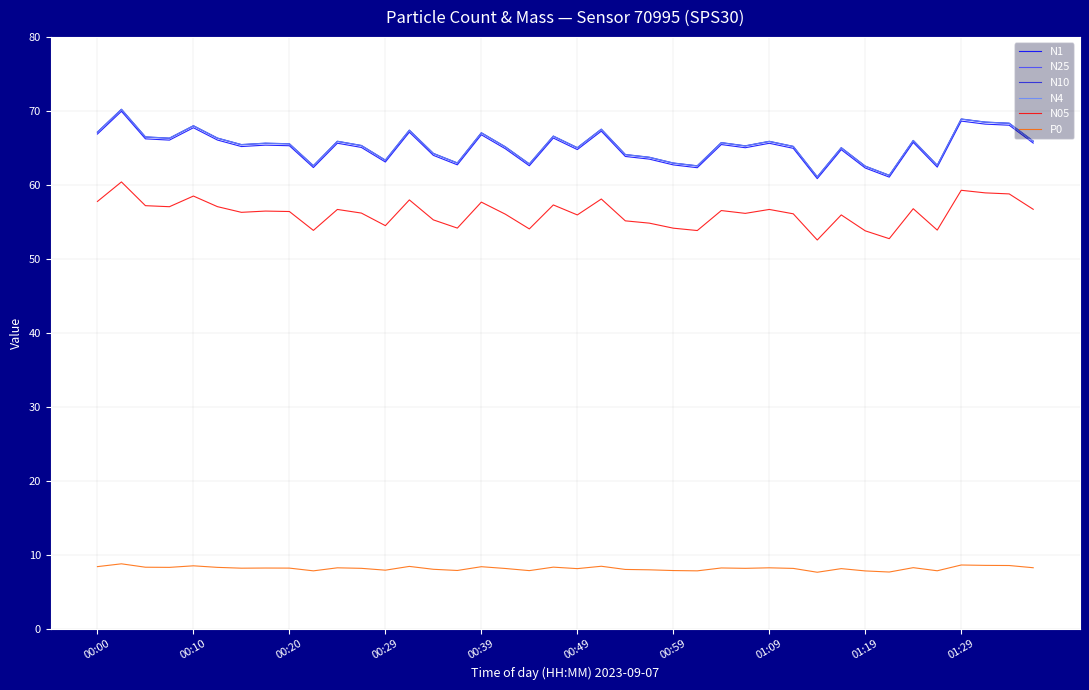

True or false: N05 and P0 cross at least once.

False